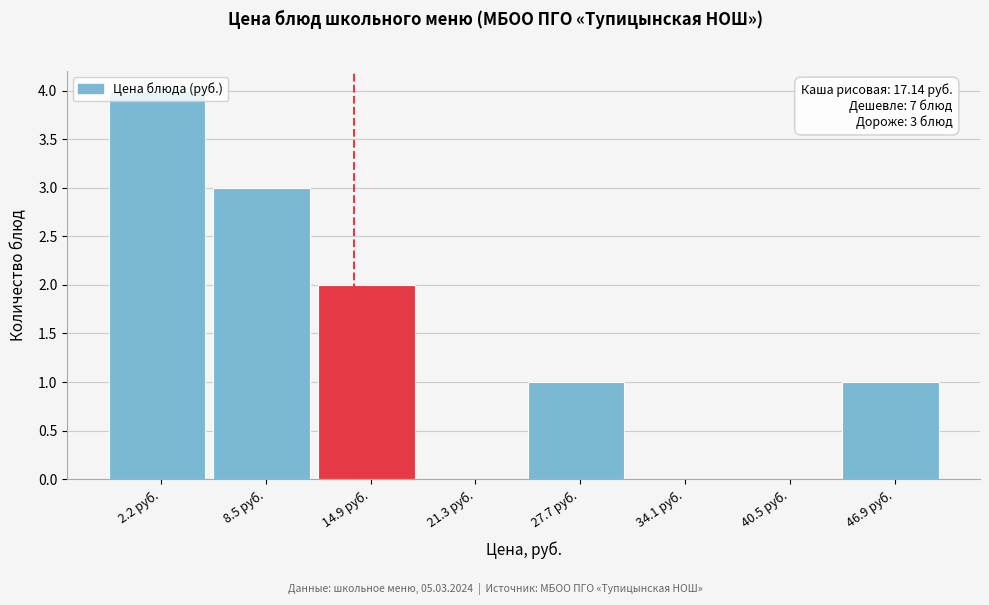

What is the approximate value at 2.2 руб.?

4